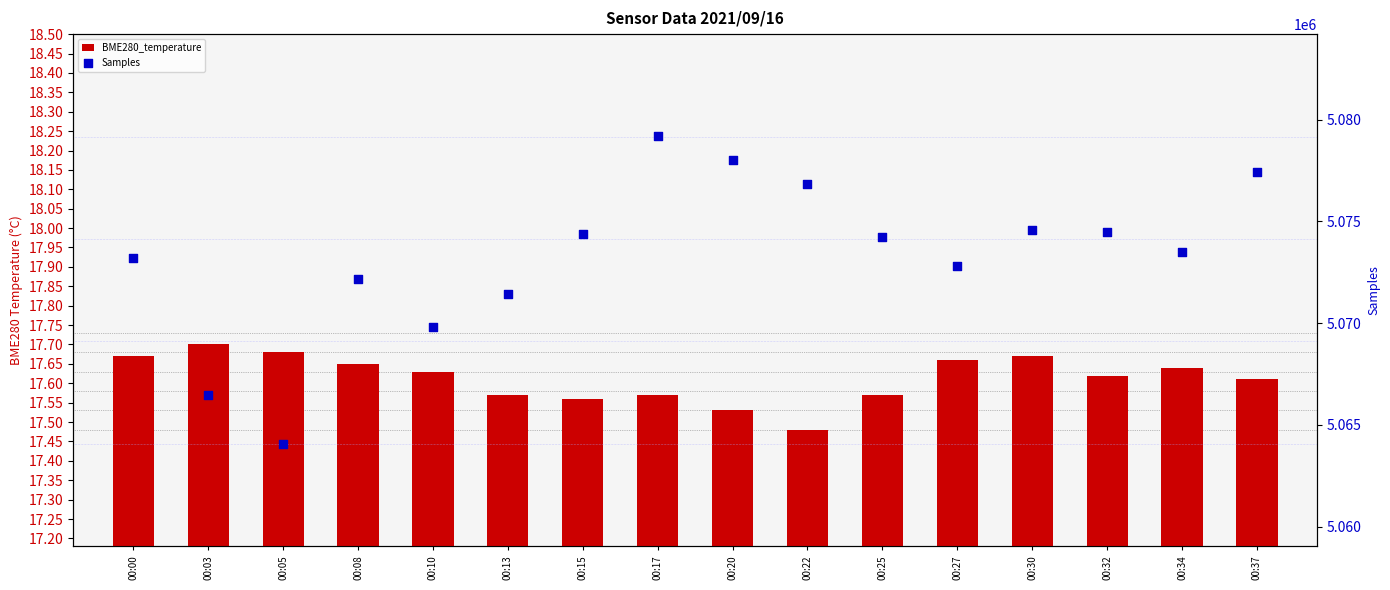

Which series has the largest Y range (max minus min)?

Samples